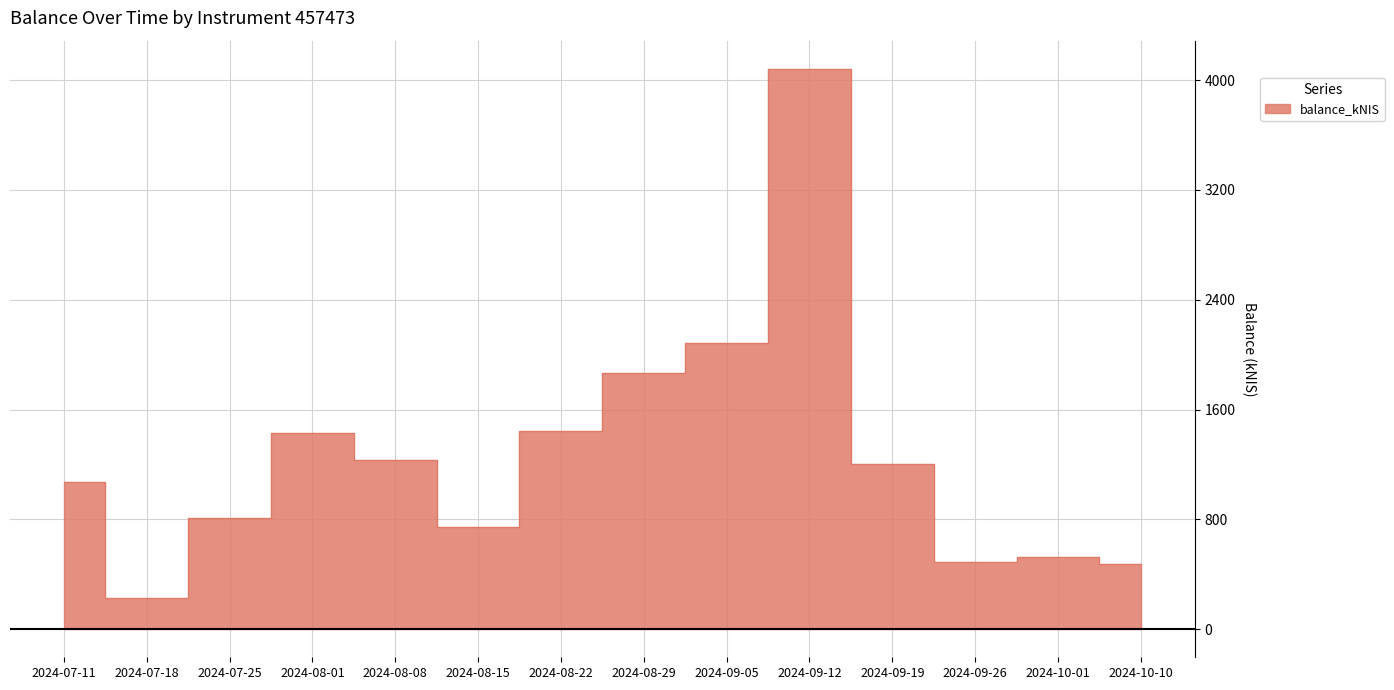

Count the number of data series in this chart.

1